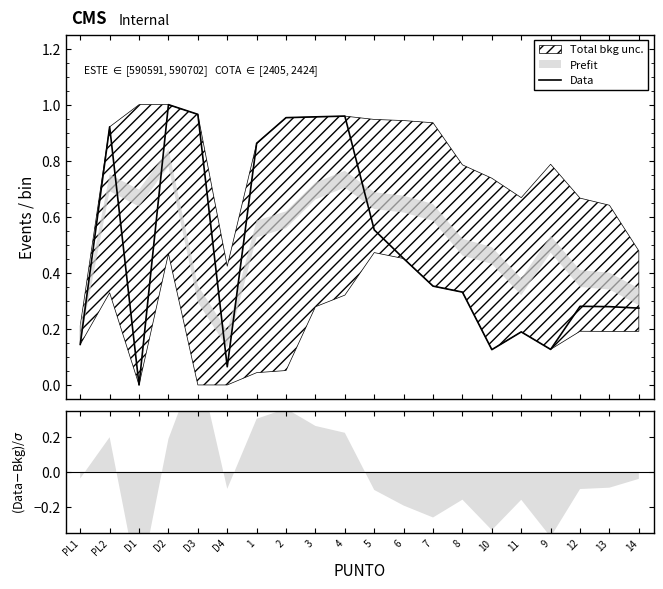

What position from the left is 10?

15